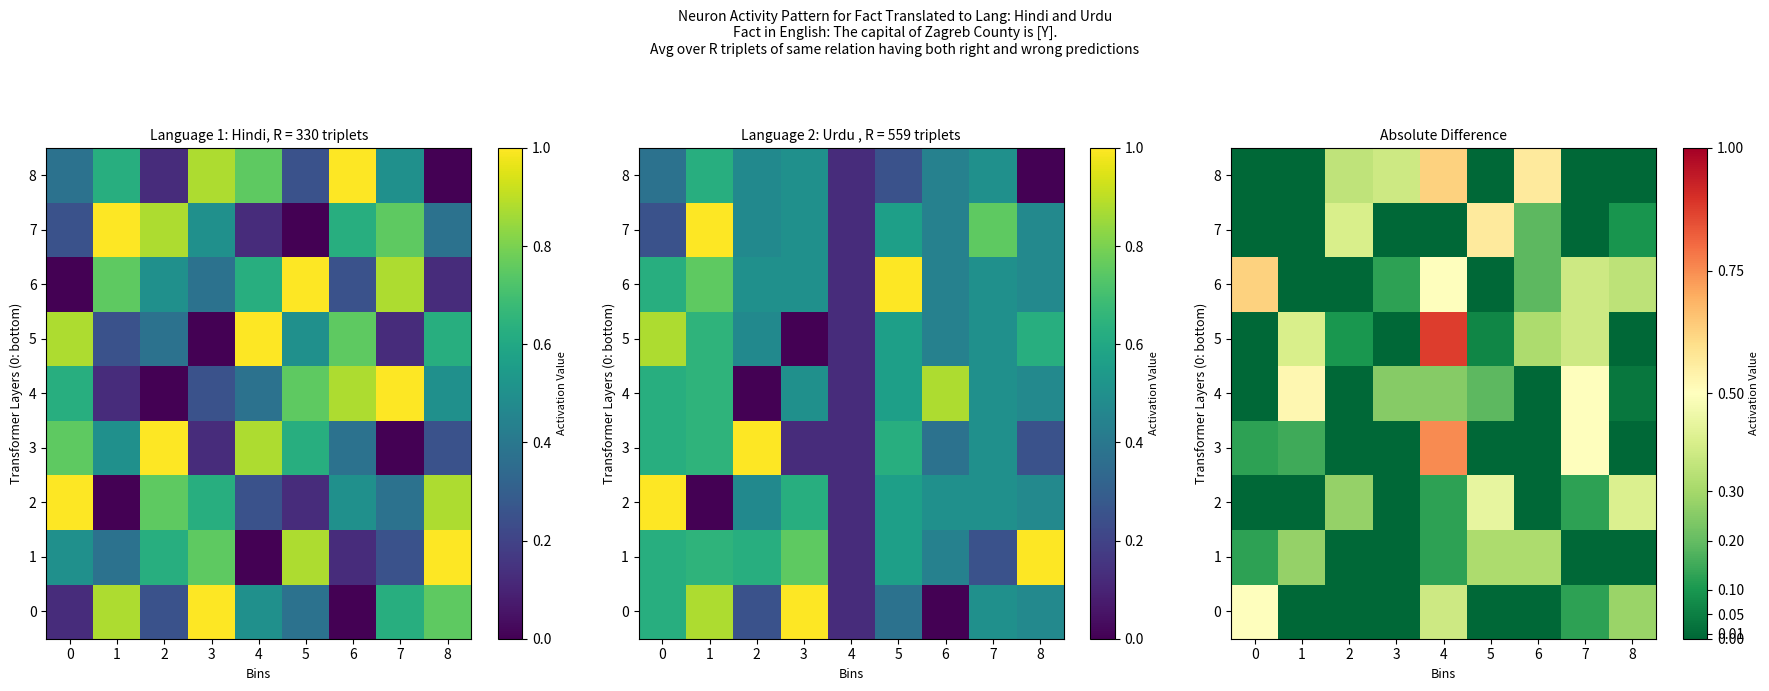

Which series changed the most between 0 and 6?

8